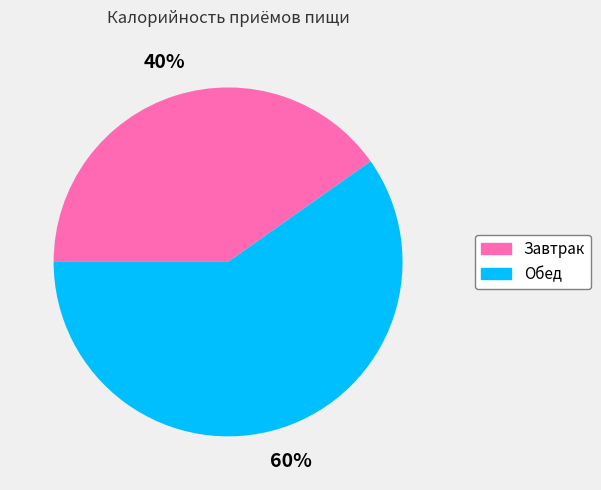

How many slices are in this pie chart?

2